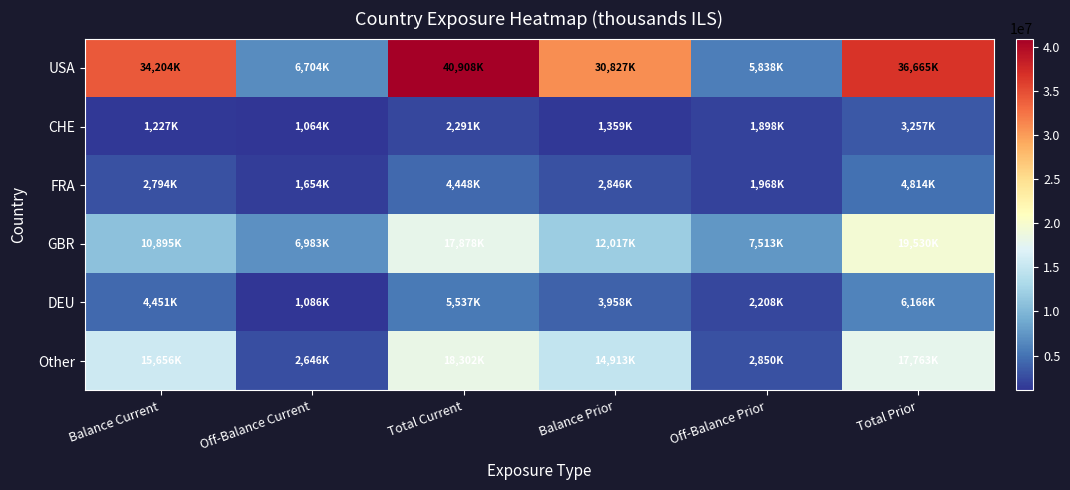

Between Balance Prior and Total Prior, which is larger?

Total Prior